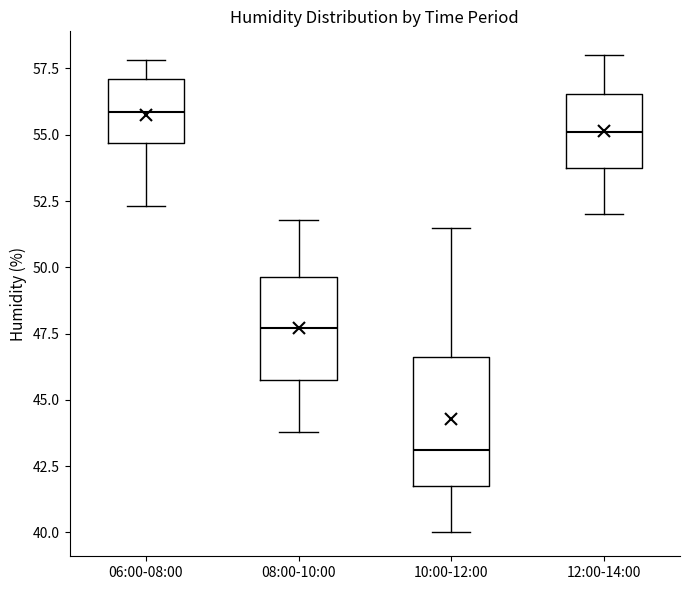

Where does the lower whisker of the box for 12:00-14:00 end on the y-axis? The values are not printed on the chart, so give them approximately, as read against the axis.

52.0